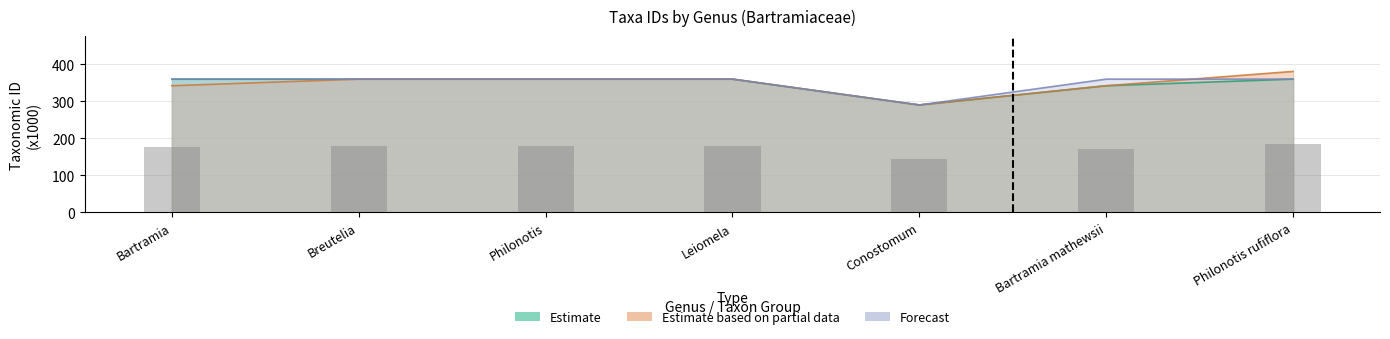

What is the average value of the Estimate based on partial data series?

347.6